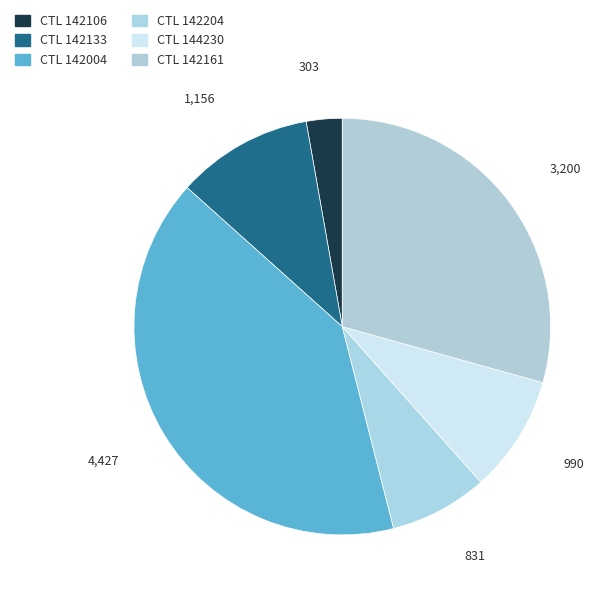

To the nearest percent, what is the average slice percentage?

17%